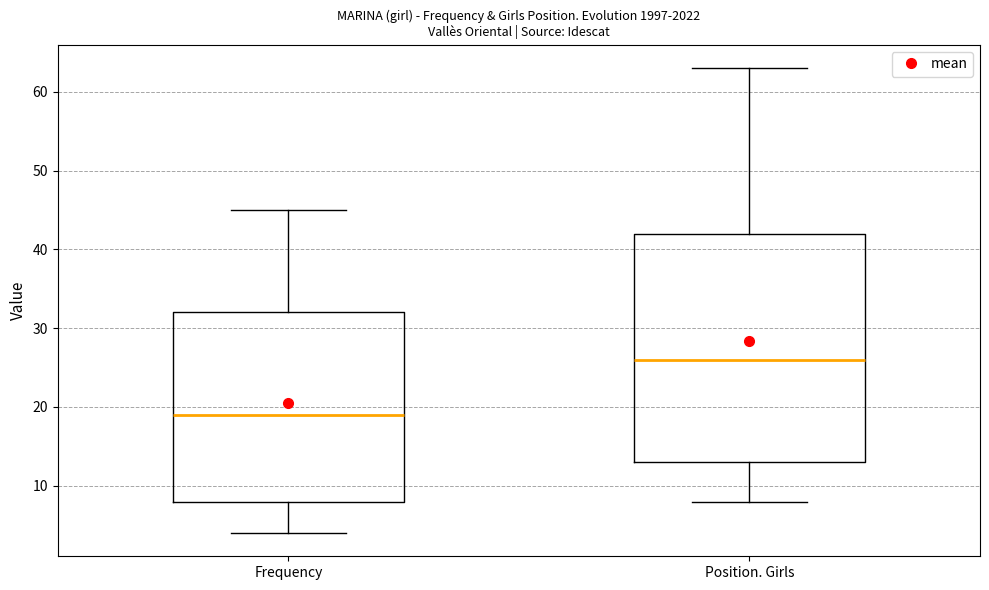

Reading left to right, transcribe this box plot: for each box, give where its median line is, the range the box spans, and where its two whiskers end, as read against the y-axis. The values are not printed on the chart, so give them approximately, as read against the axis.

Frequency: median 19, box 8 to 32, whiskers 4 to 45
Position. Girls: median 26, box 13 to 42, whiskers 8 to 63